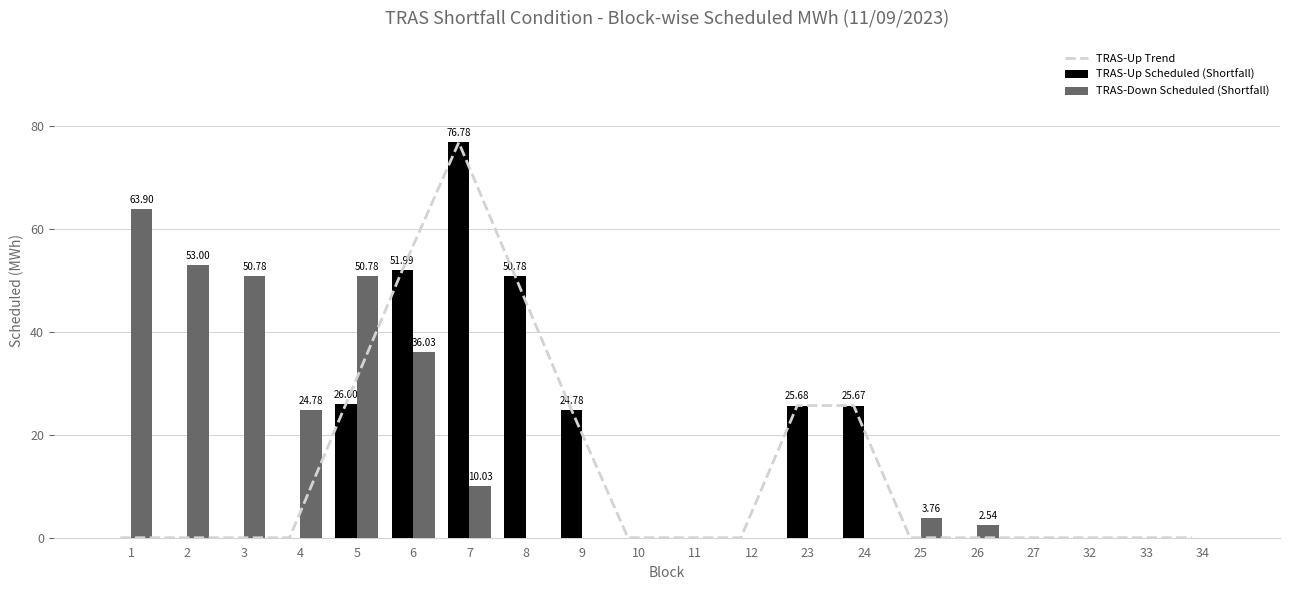

What is the sum of the TRAS-Up Scheduled (Shortfall) values at 2 and 9?

24.8